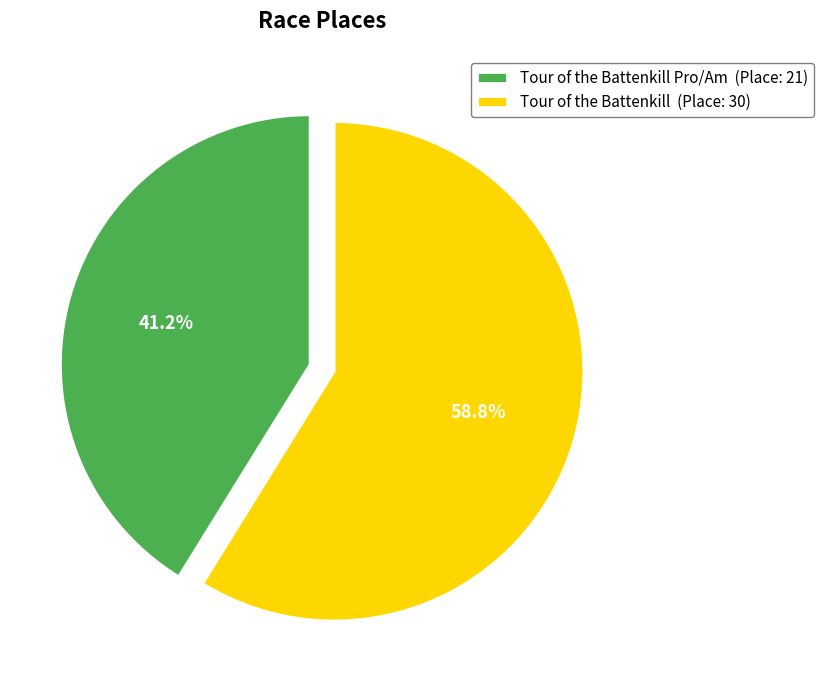

What is the ratio of the value at Tour of the Battenkill Pro/Am (Place: 21) to the value at Tour of the Battenkill (Place: 30)?

0.7